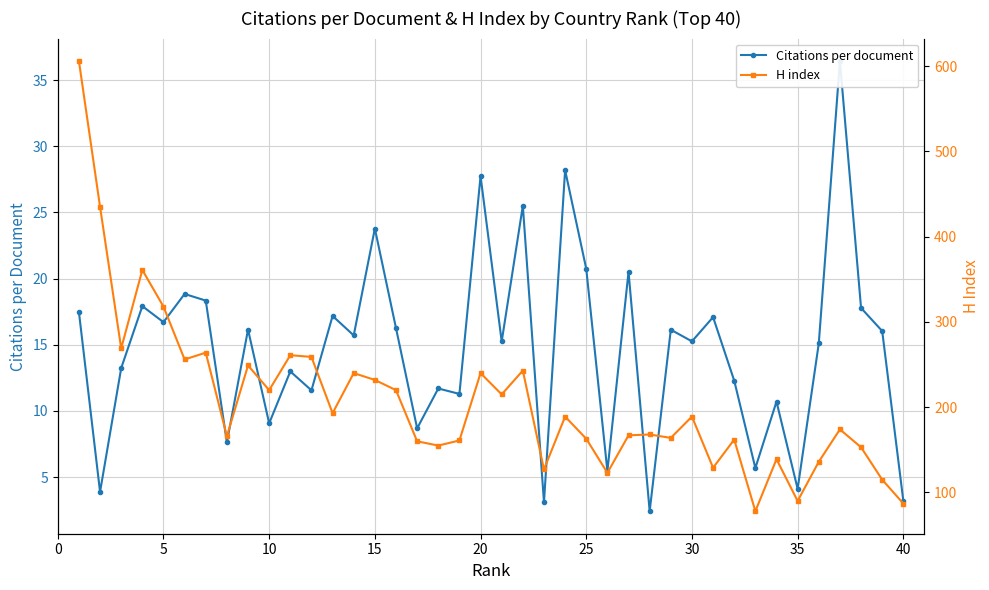

List the series in order of their overall mean, lowest first.

Citations per document, H index